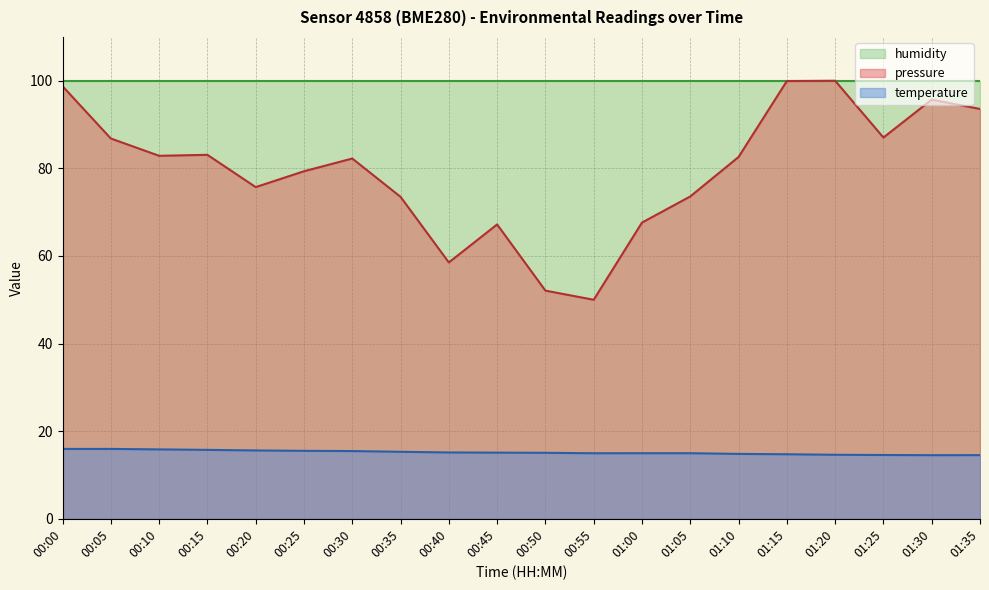

What is the difference between the highest and lowest values at 00:35?

84.7